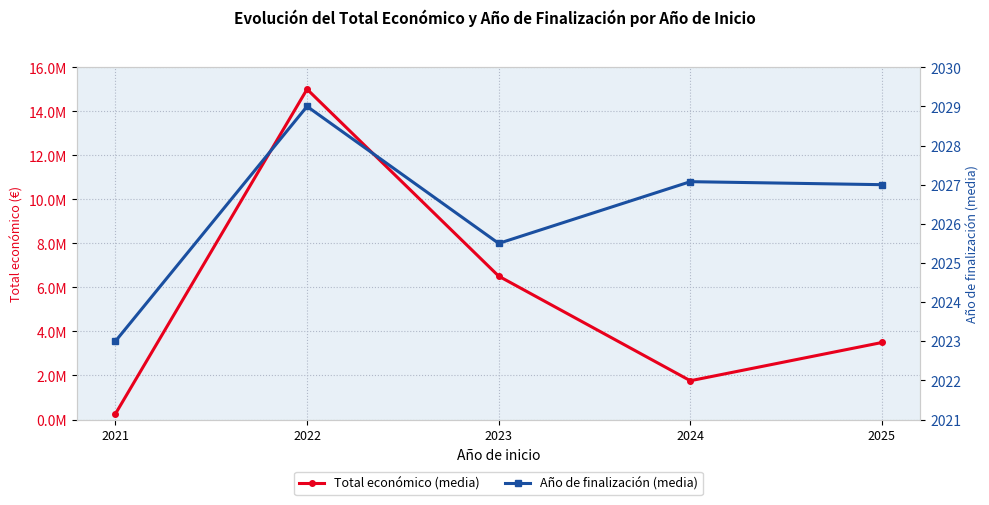

True or false: Año de finalización (media) and Total económico (media) intersect in this chart.

False